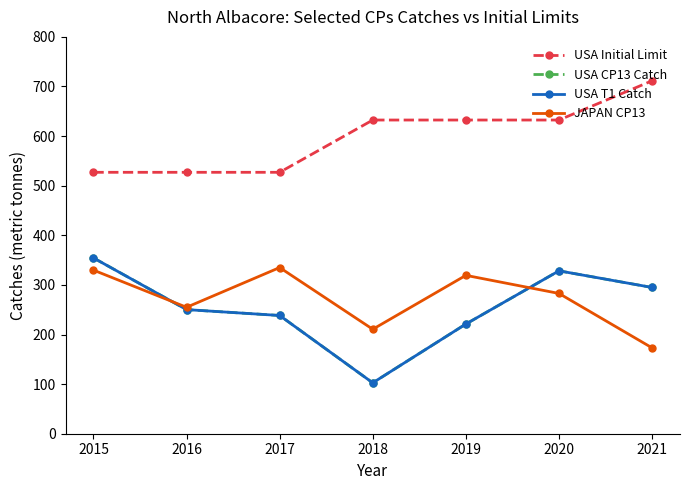

What is the maximum value for USA Initial Limit?

711.5